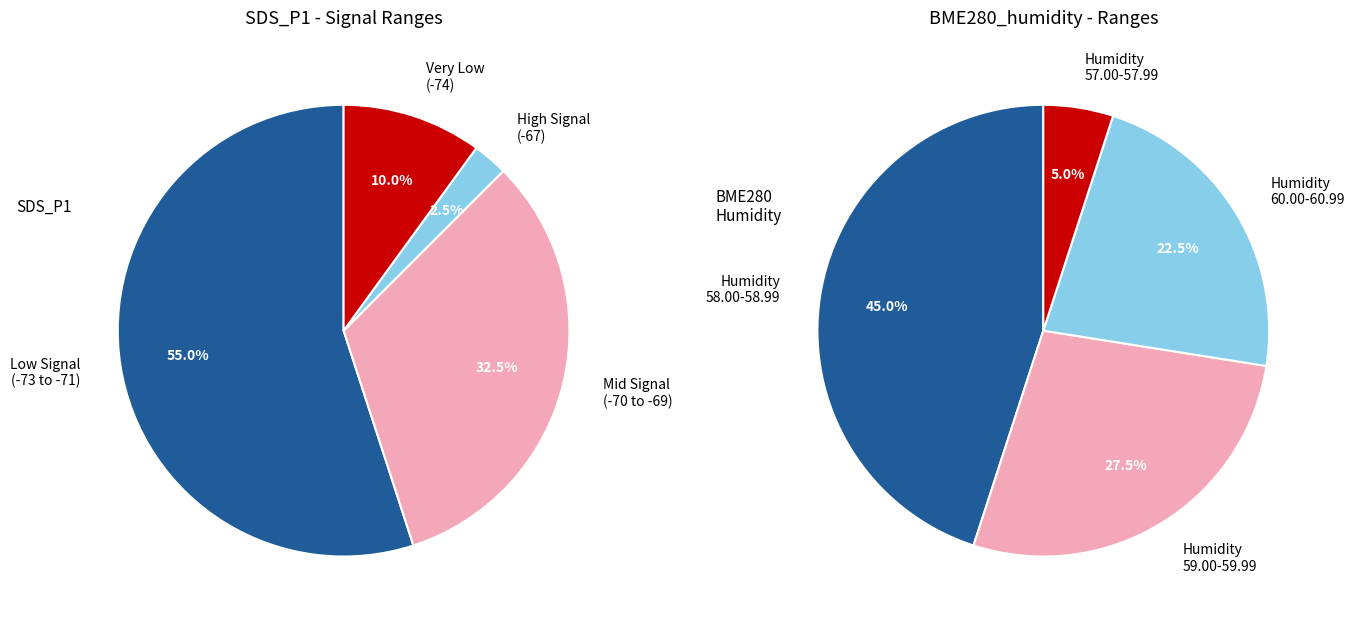

Is it true that 31 is 3% of the pie?

True